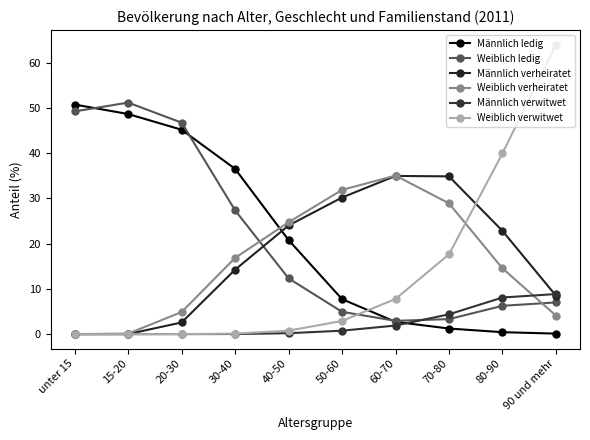

Is this an area chart (filled region under the line)?

No